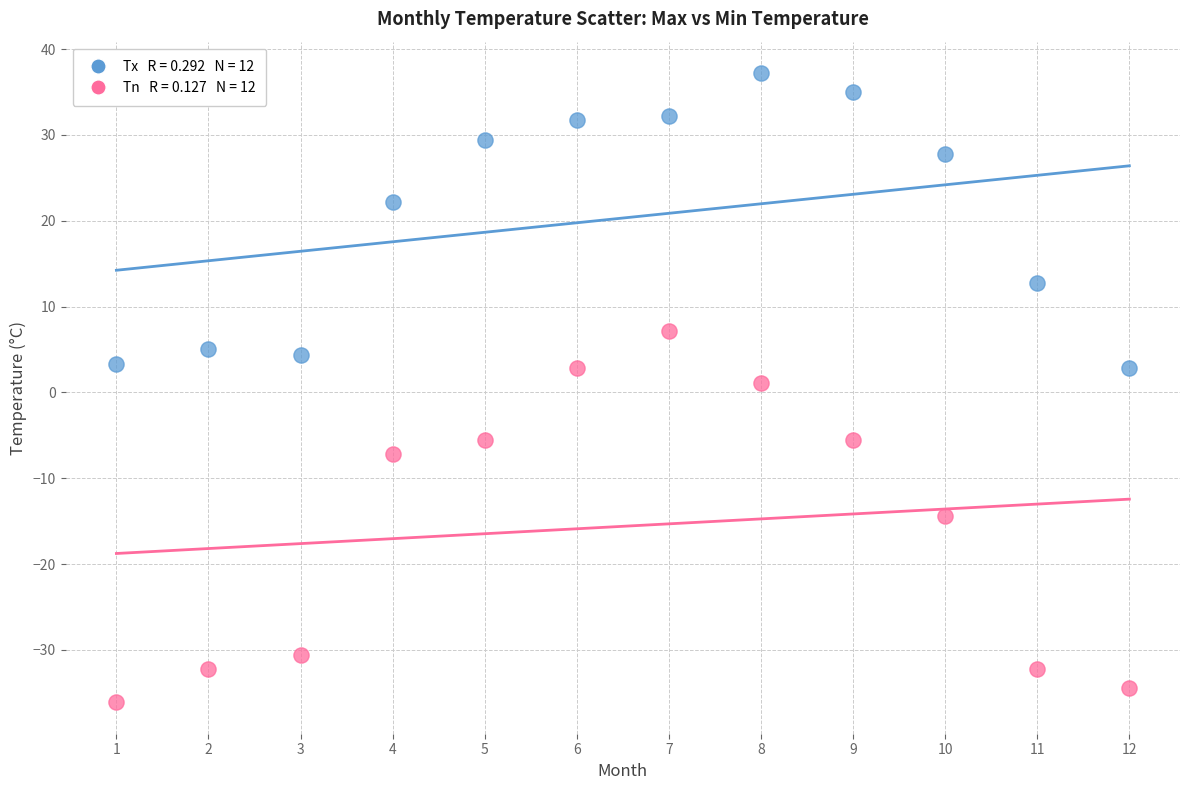

Across all data points, what is the range of Y values (max minus min)?

73.3